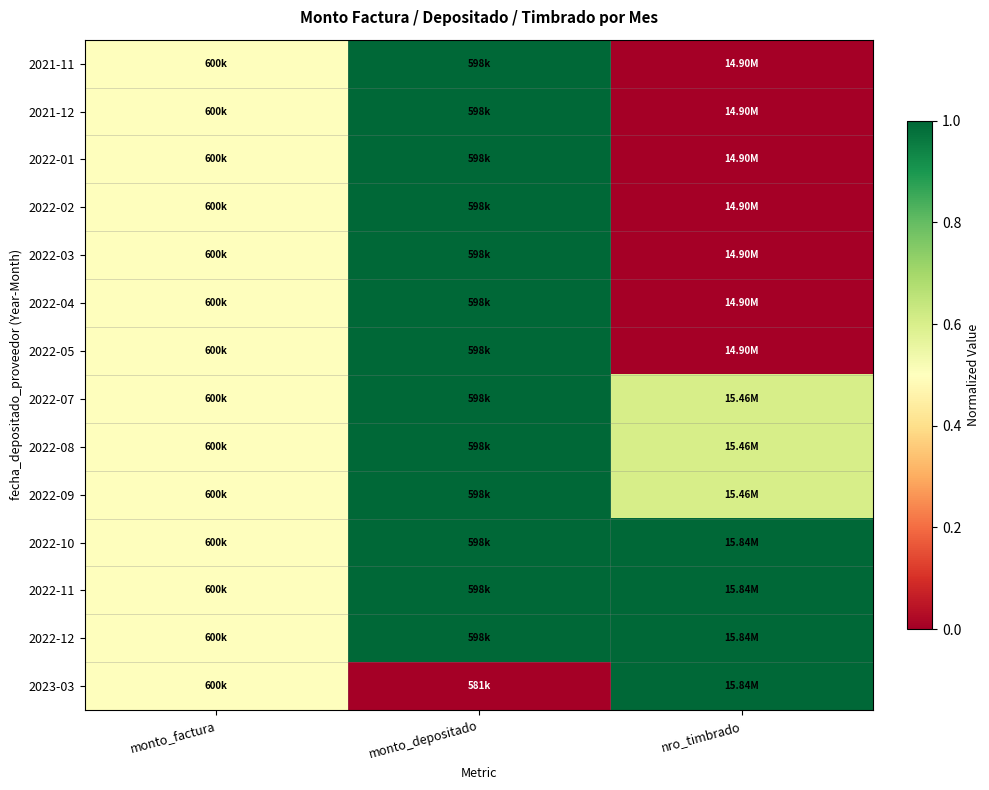

What is the spread (max minus min) of values at monto_depositado?

1.0